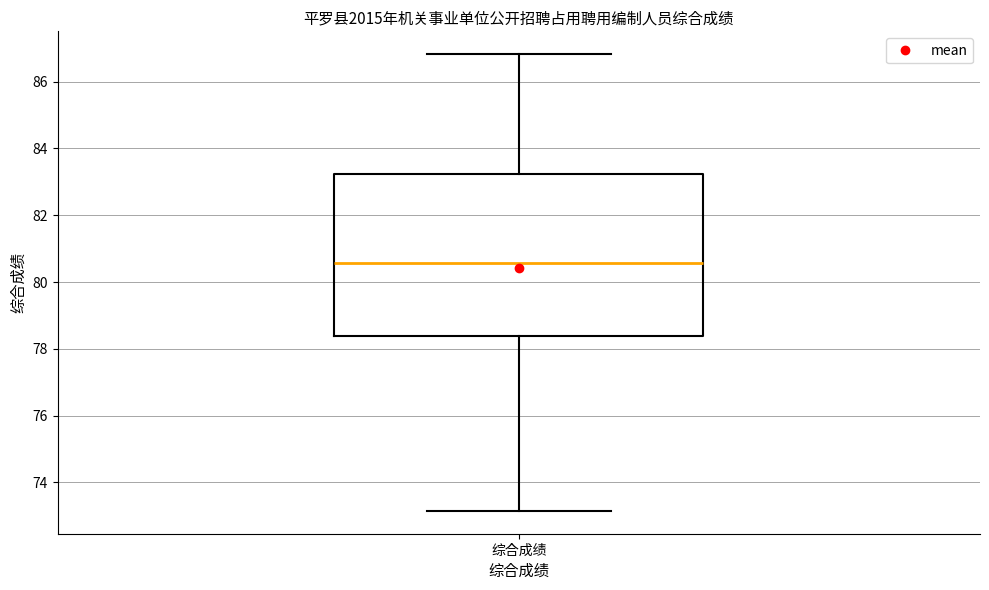

Read this box plot against the y-axis: the position of the median line, the range covered by the box, and the ends of both whiskers. The values are not printed on the chart, so give them approximately, as read against the axis.

median 80.6, box 78.4 to 83.2, whiskers 73.2 to 86.8